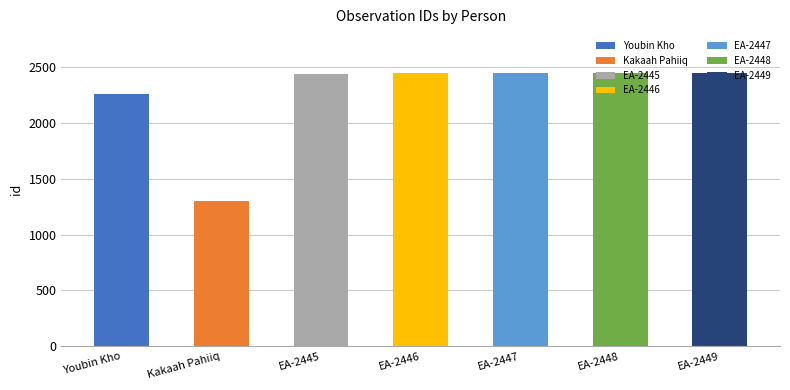

What is the change in value from Youbin Kho to EA-2449?

+190